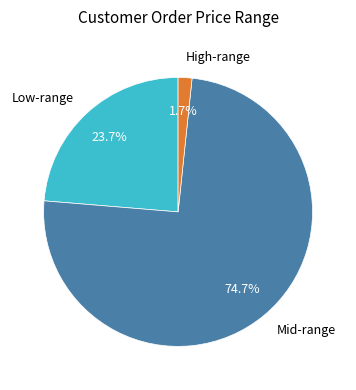

What percentage is NOT represented by Low-range?

76.3%